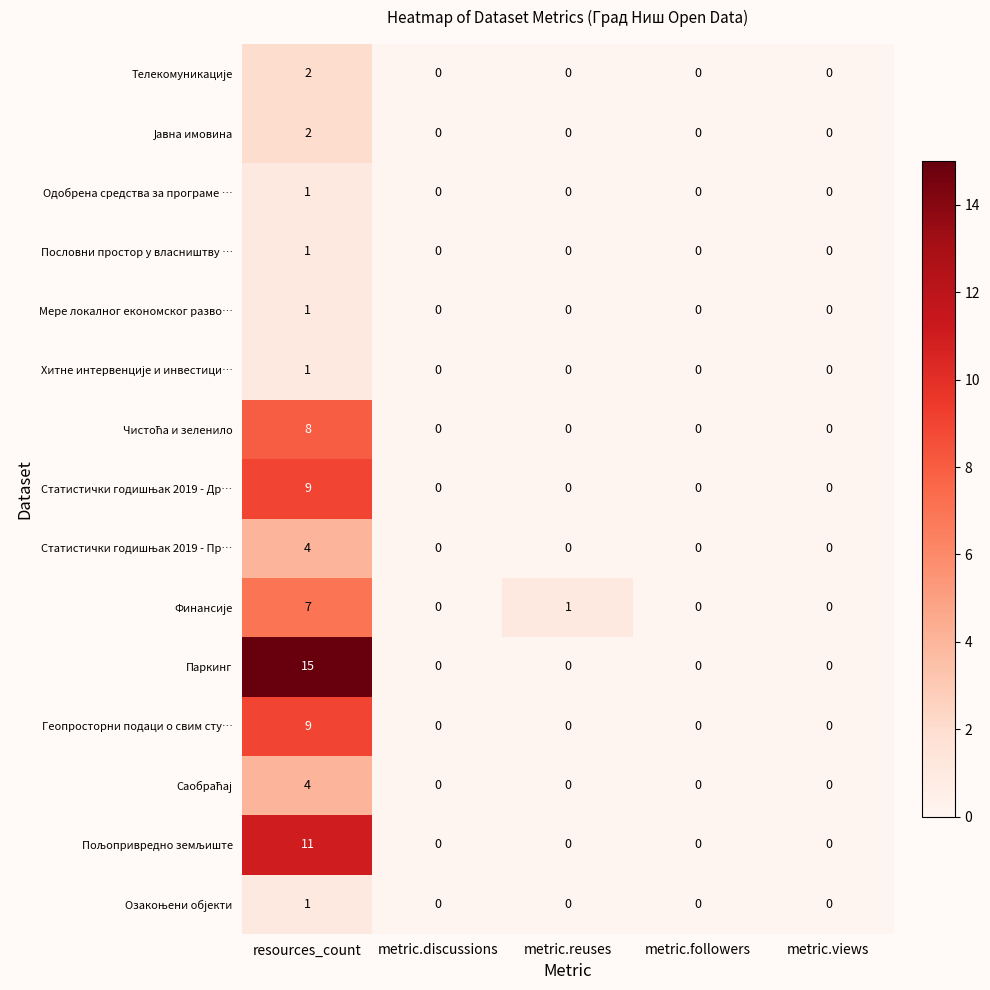

Which series has the largest total across all categories?

Паркинг